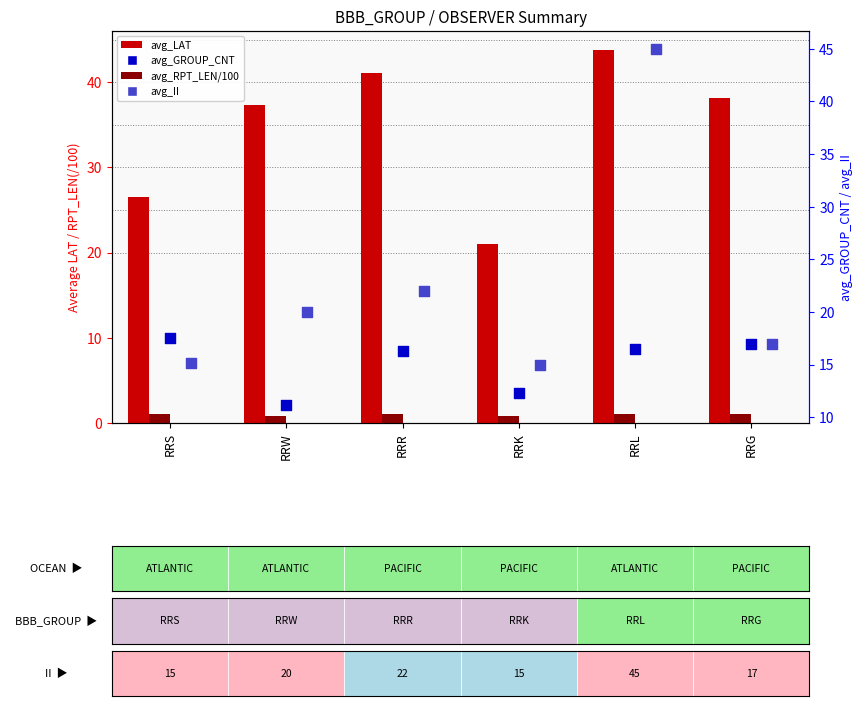

Which series contains the lowest Y value?

avg_RPT_LEN (/100)